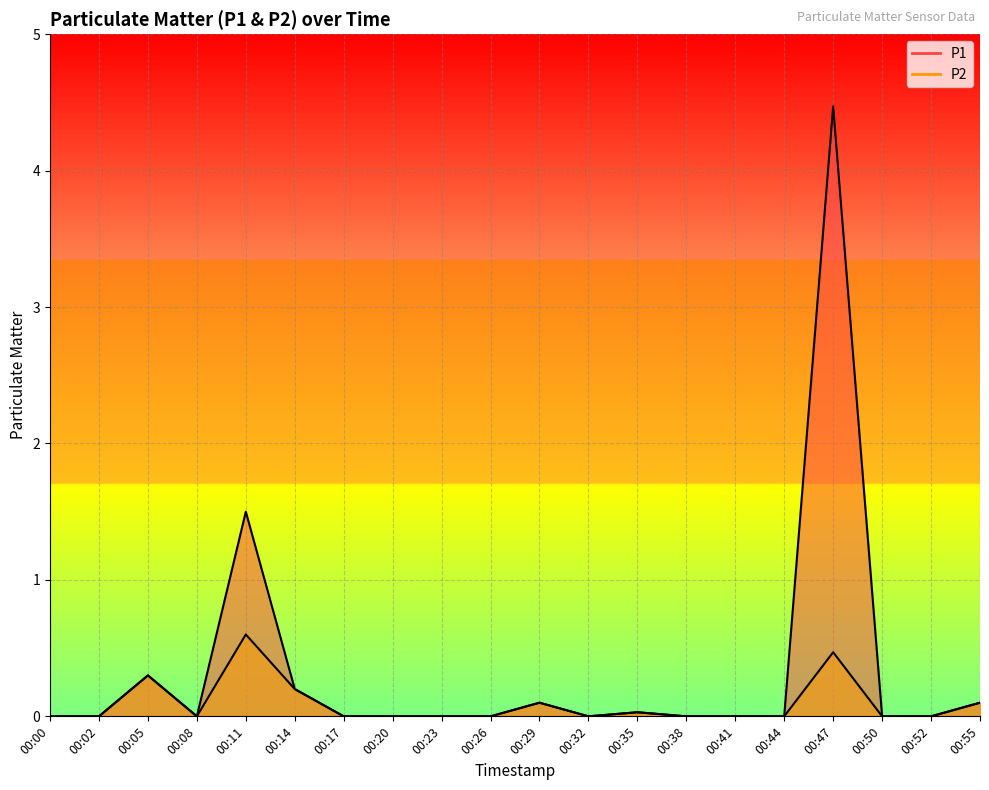

What is the sum of all P2 line values?

1.8